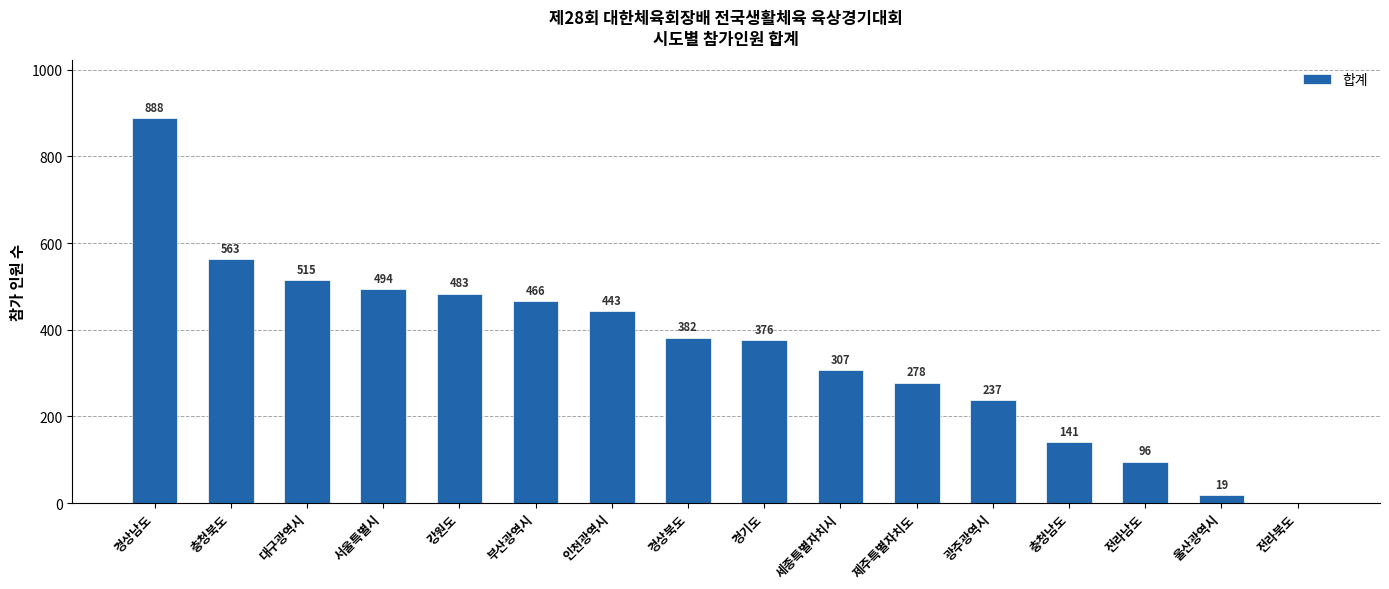

Which label corresponds to the largest value in the chart?

경상남도